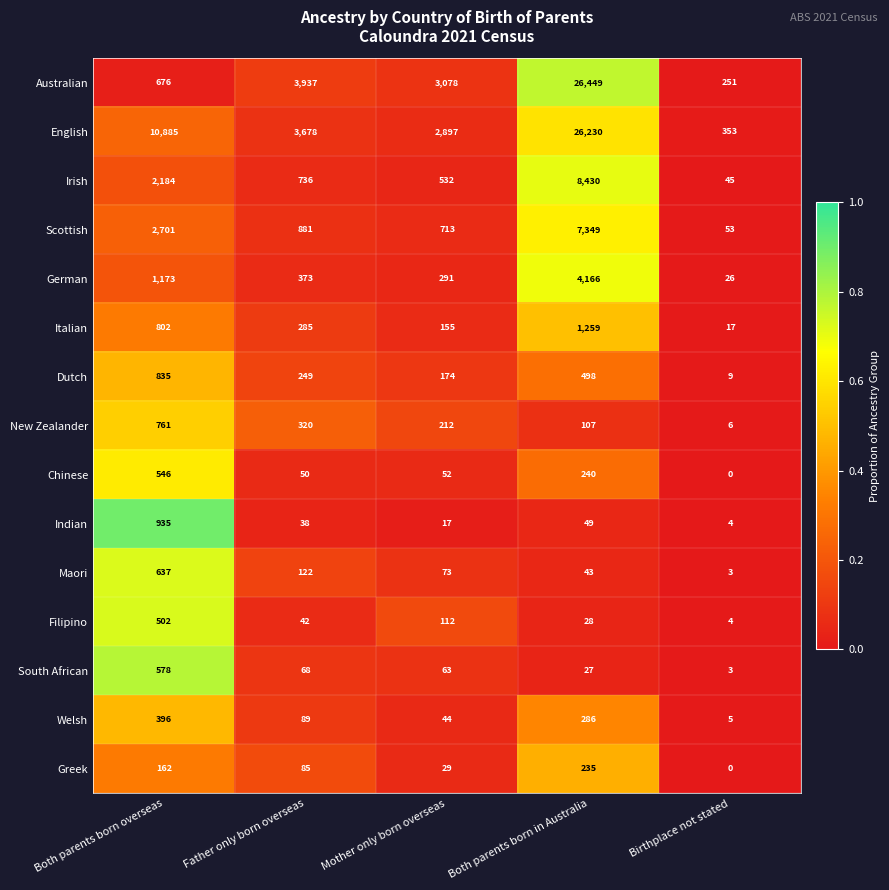

Which series has the largest range (max minus min)?

Australian